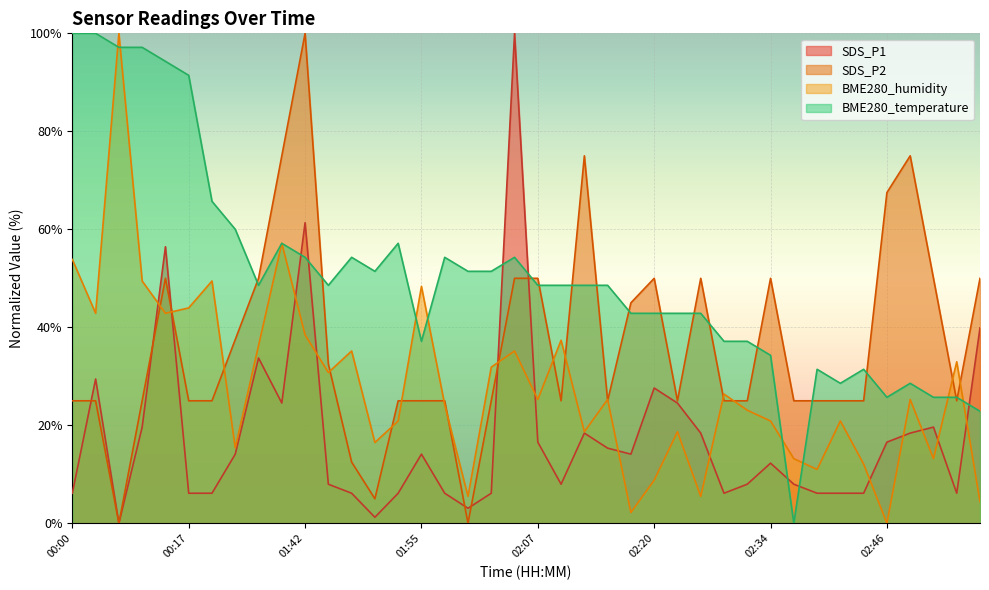

Which series changed the most between 01:35 and 02:00?

SDS_P2